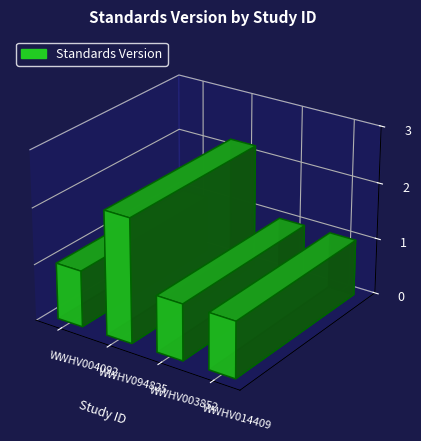

Which has a higher value, WWHV094825 or WWHV014409?

WWHV094825